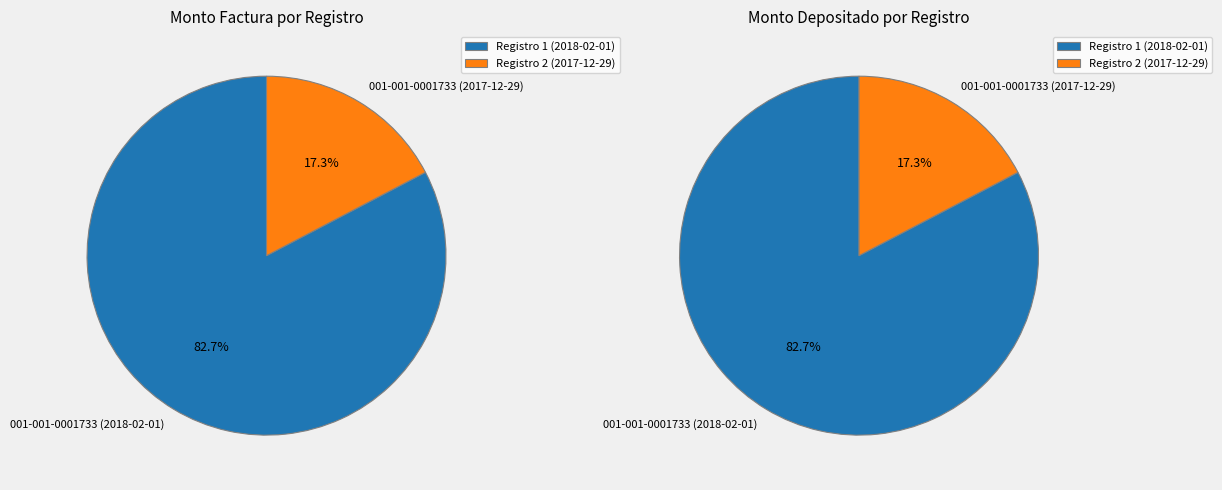

What is the majority slice?

001-001-0001733 (2018-02-01)